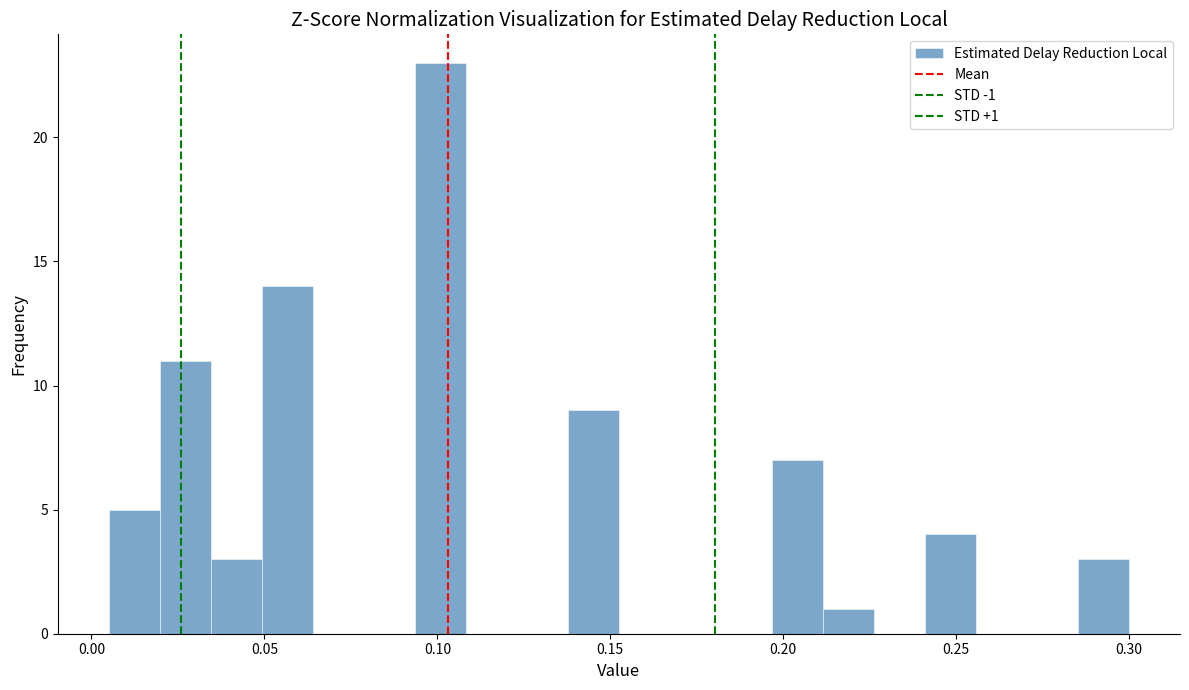

Around what value on the x-axis is the tallest bar? Give the approximate position of its centre, as read against the axis.

0.100